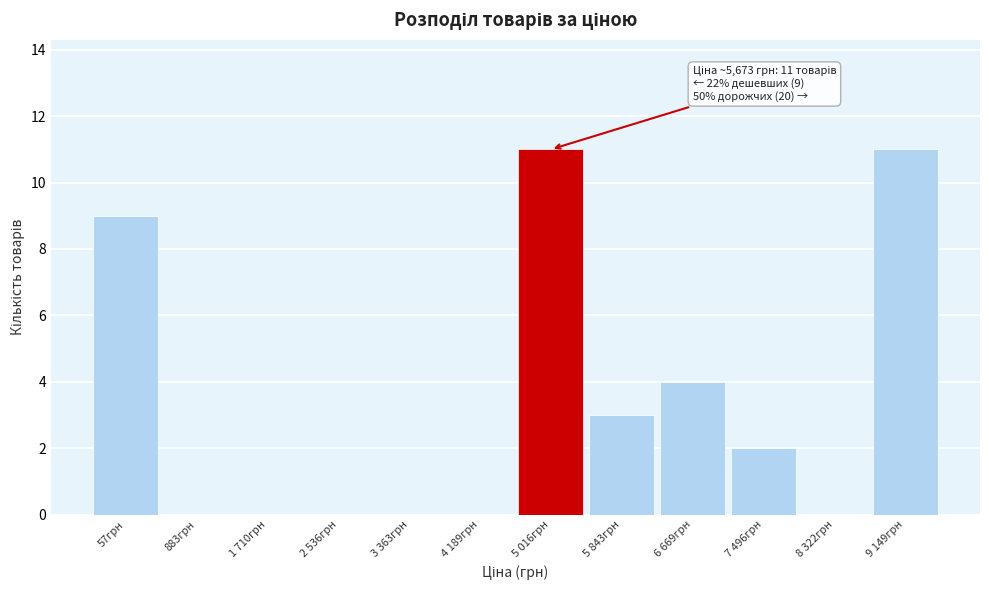

Reading left to right, list all the values displayed in this chart.

57грн=9	883грн=0	1 710грн=0	2 536грн=0	3 363грн=0	4 189грн=0	5 016грн=11	5 843грн=3	6 669грн=4	7 496грн=2	8 322грн=0	9 149грн=11